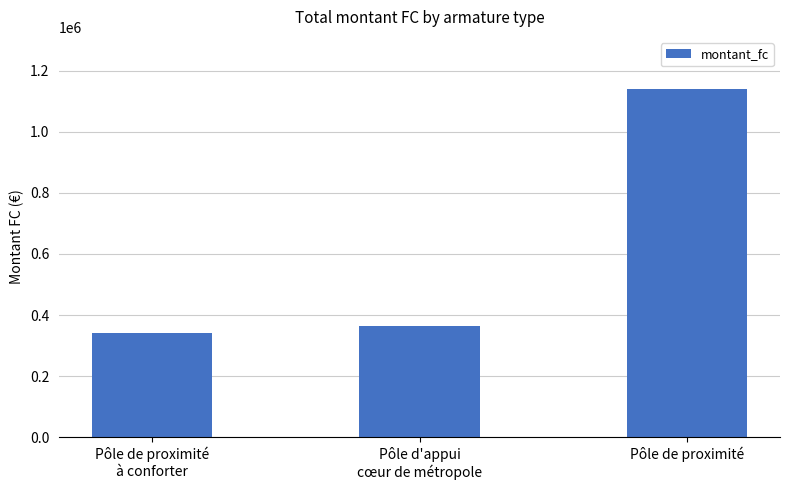

Count the number of categories in the chart.

3